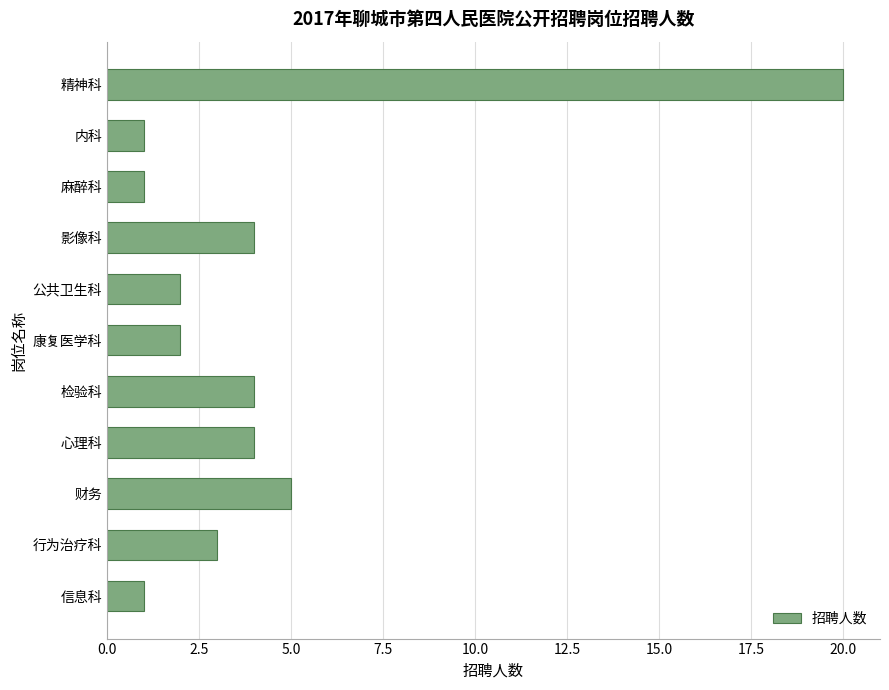

Which has a higher value, 行为治疗科 or 内科?

行为治疗科